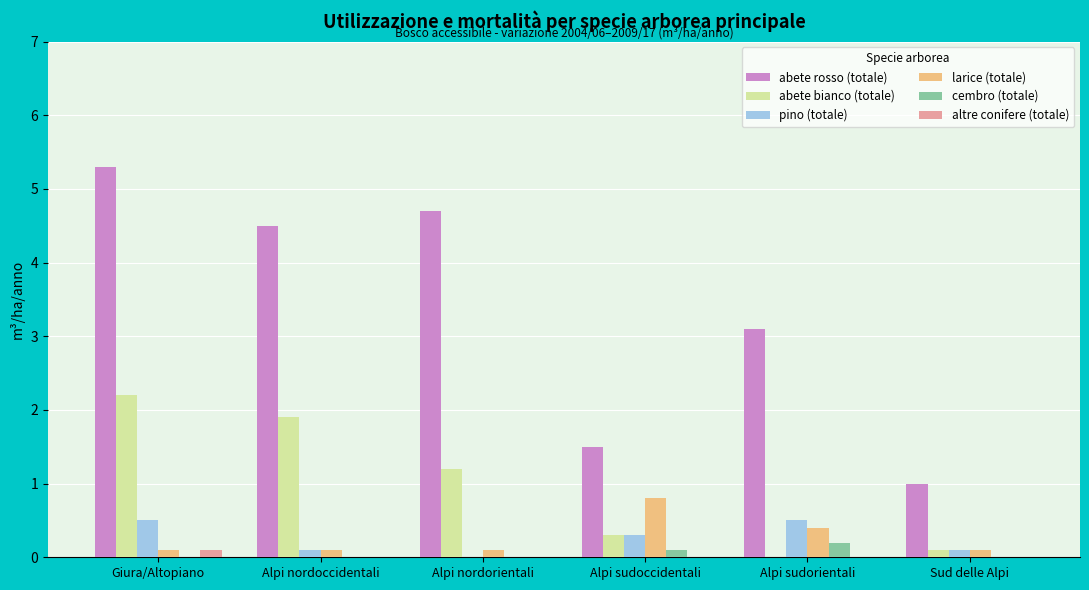

Which series changed the most between Alpi nordorientali and Sud delle Alpi?

abete rosso (totale)